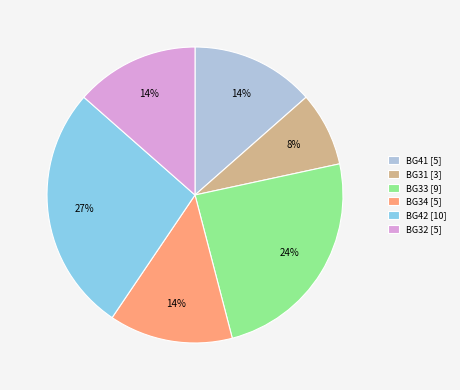

The BG33 [9] slice represents 12% of the pie. True or false?

False